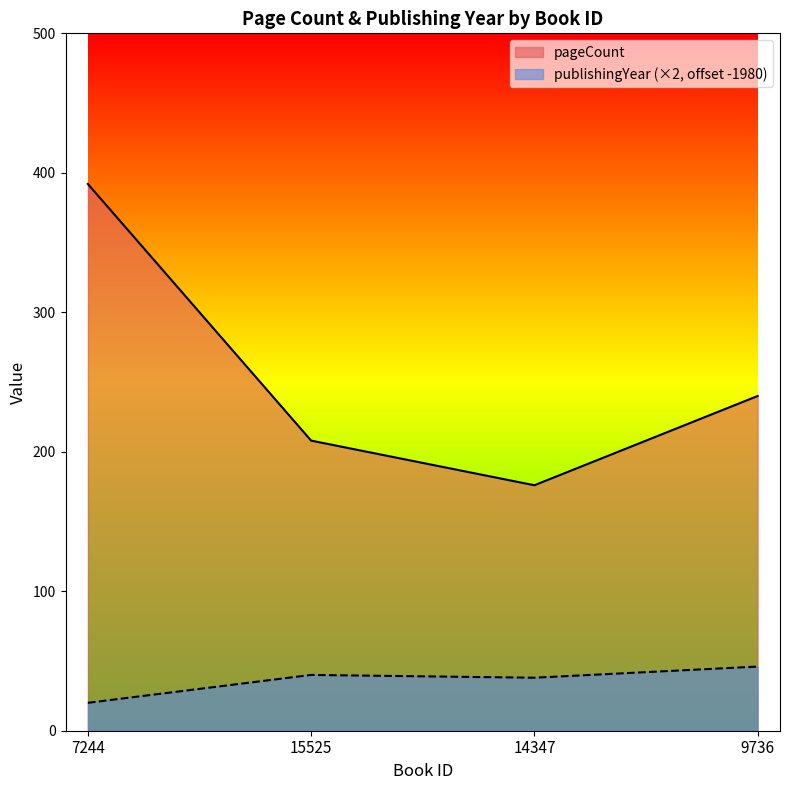

Rank the categories by pageCount value from lowest to highest.

14347, 15525, 9736, 7244